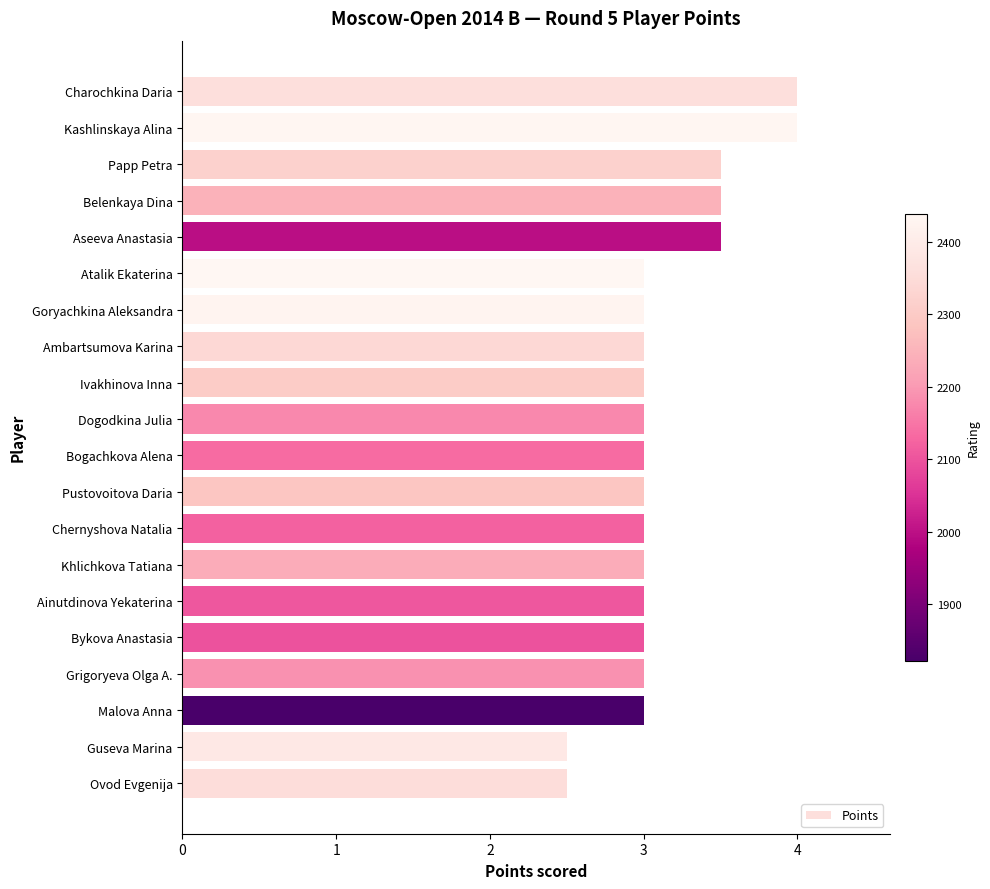

Reading top to bottom, transcribe all the data shown in this chart.

4.0	4.0	3.5	3.5	3.5	3.0	3.0	3.0	3.0	3.0	3.0	3.0	3.0	3.0	3.0	3.0	3.0	3.0	2.5	2.5